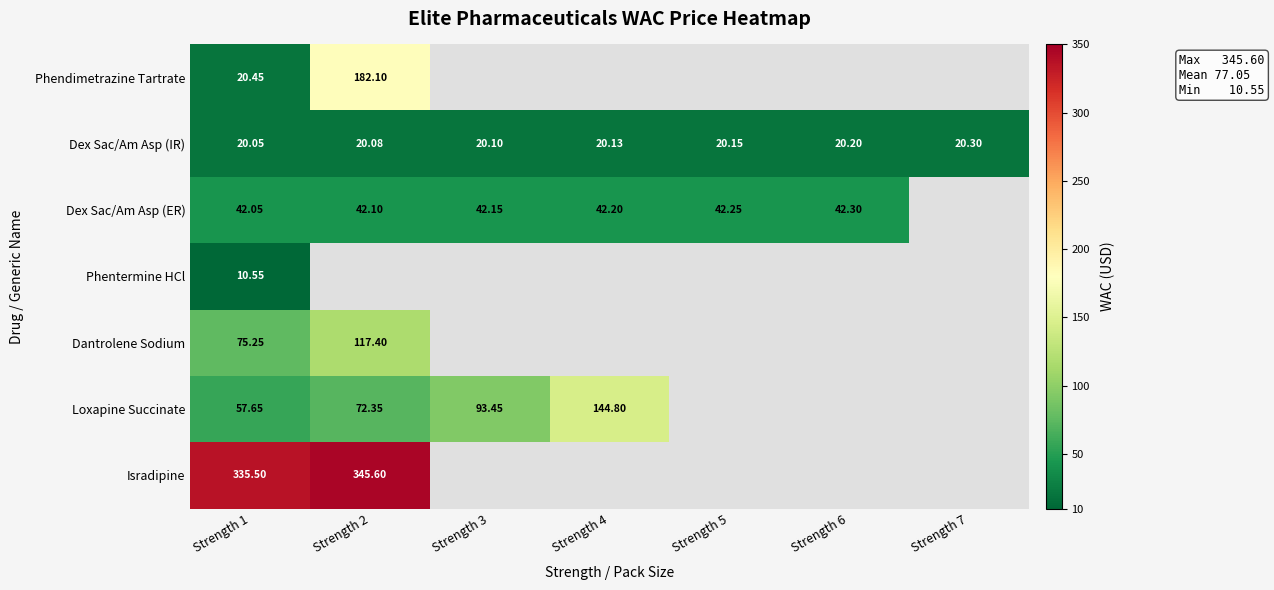

At which label does Dex Sac/Am Asp (IR) reach its minimum?

Strength 1